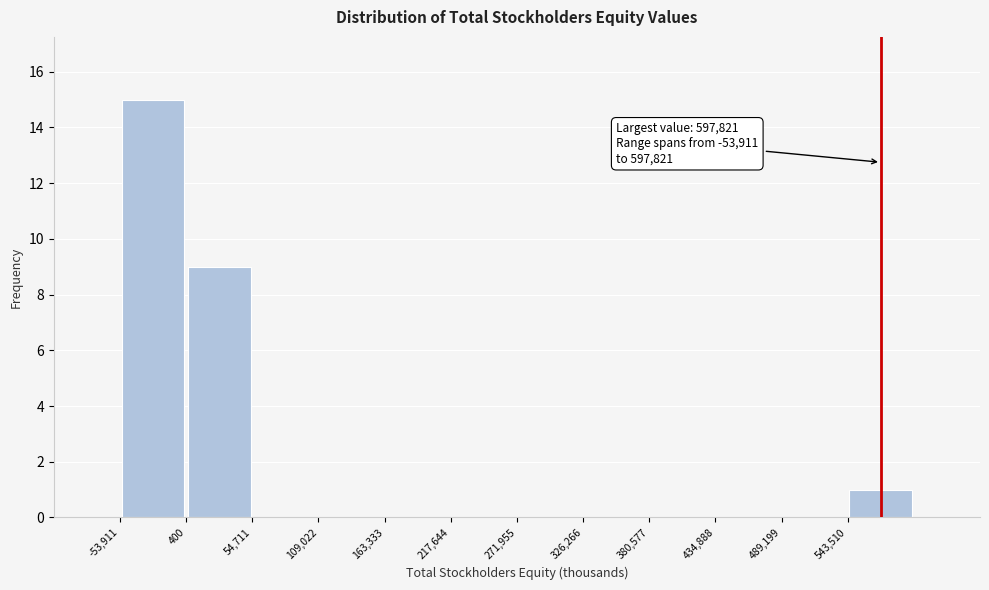

Over which range of the x-axis is the bar tallest?

-50000 to 0